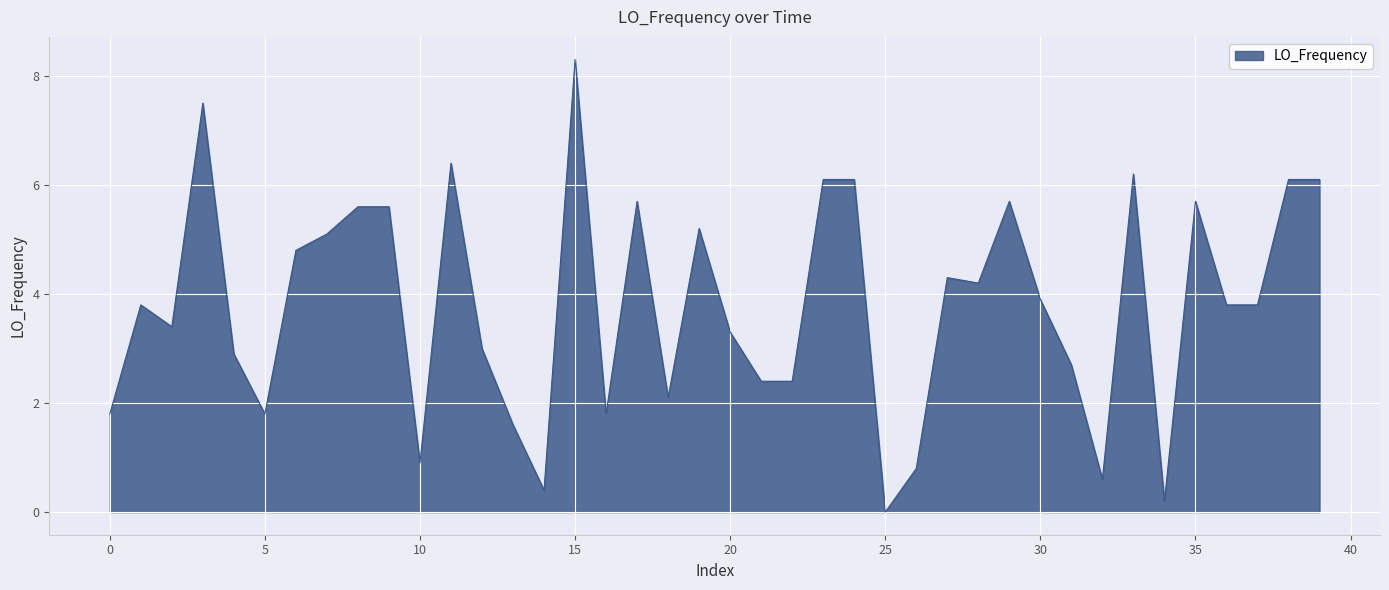

Does the chart display data point markers on the line(s)?

No